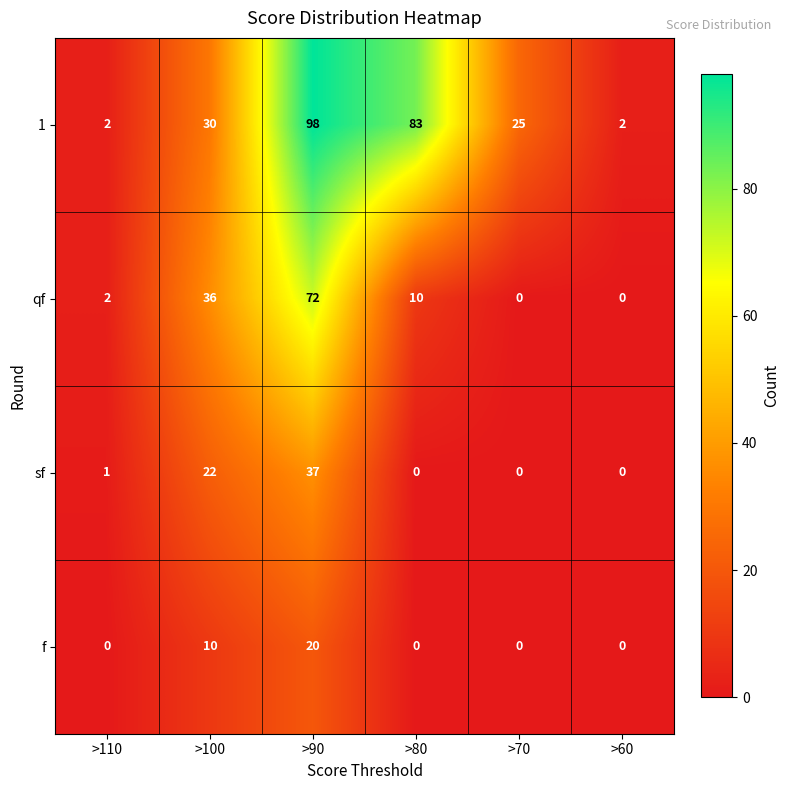

What is the greatest value displayed?

98